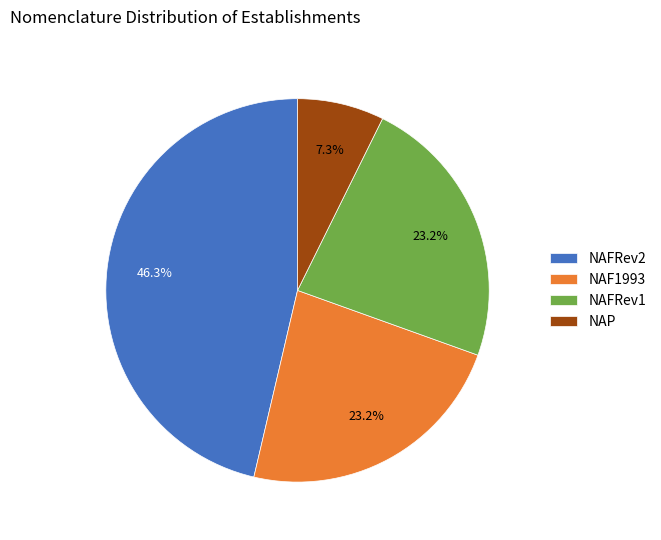

Does any single category account for the majority?

No